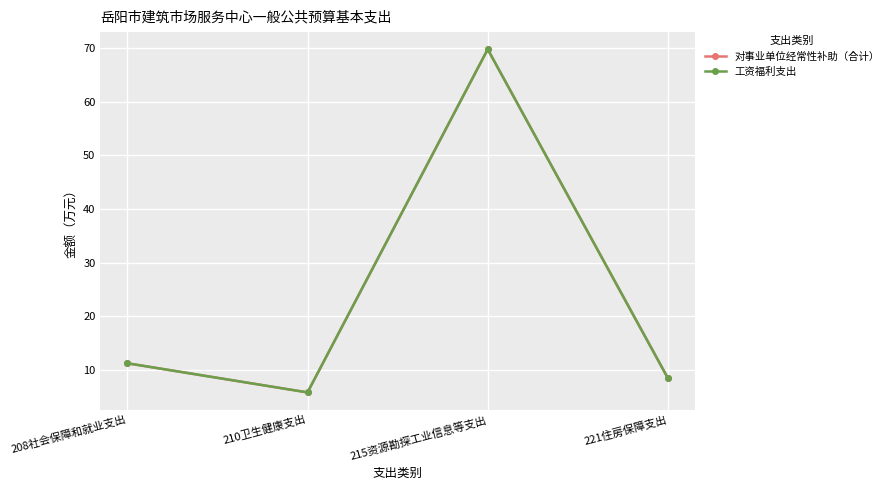

What is the average value of the 对事业单位经常性补助（合计） series?

23.8